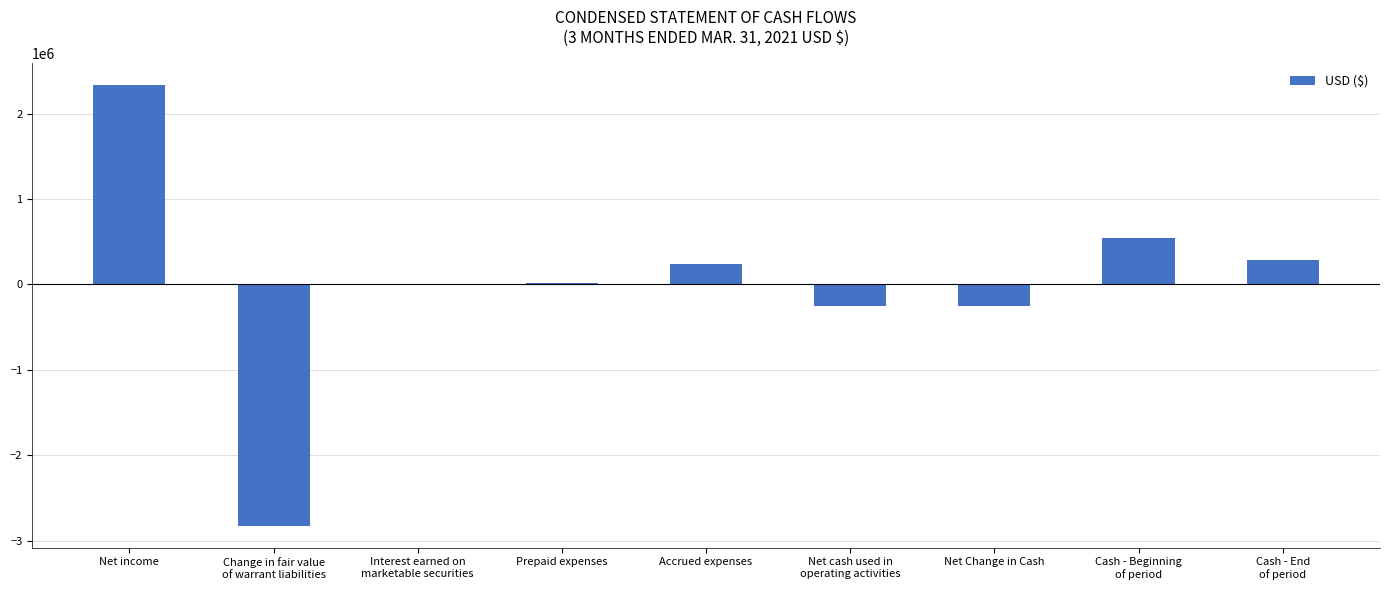

Between Cash - End
of period and Change in fair value
of warrant liabilities, which is larger?

Cash - End
of period